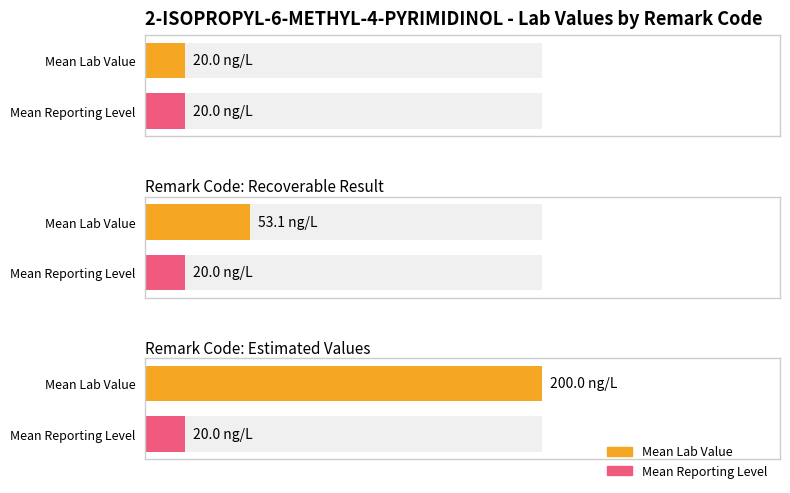

Rank the series by their average value, from highest to lowest.

Lab Value, REPORTING LEVEL